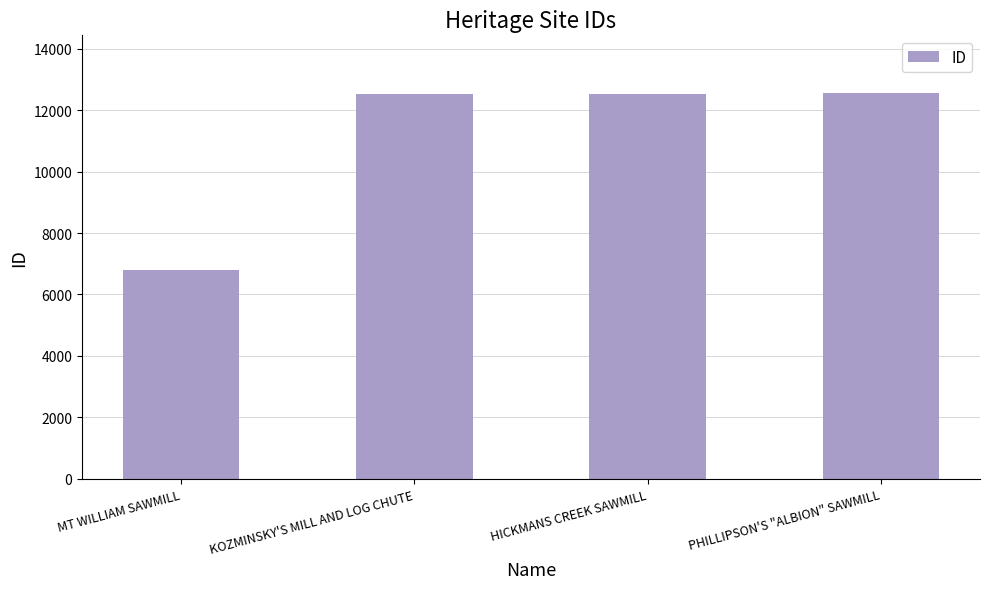

Count the number of categories in the chart.

4